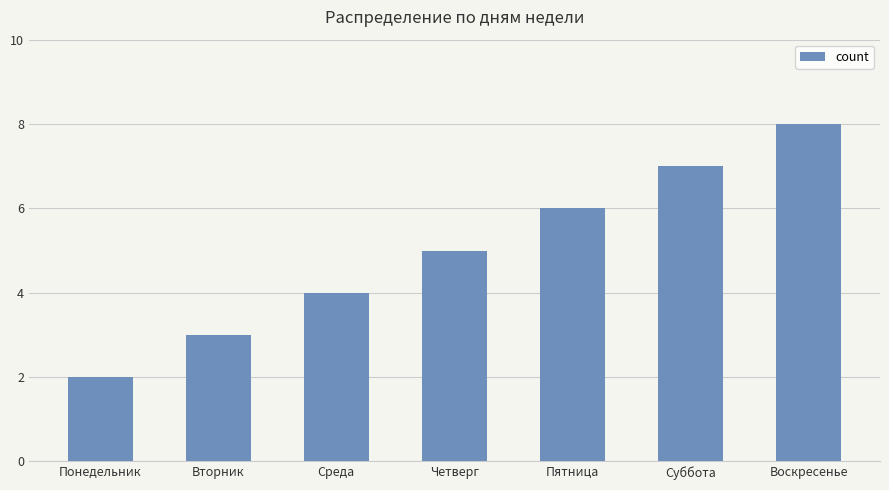

How many categories are shown in the chart?

7